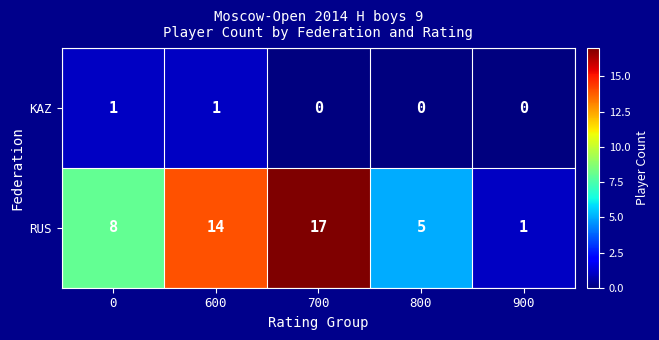

What is the total value across all series at 0?

9